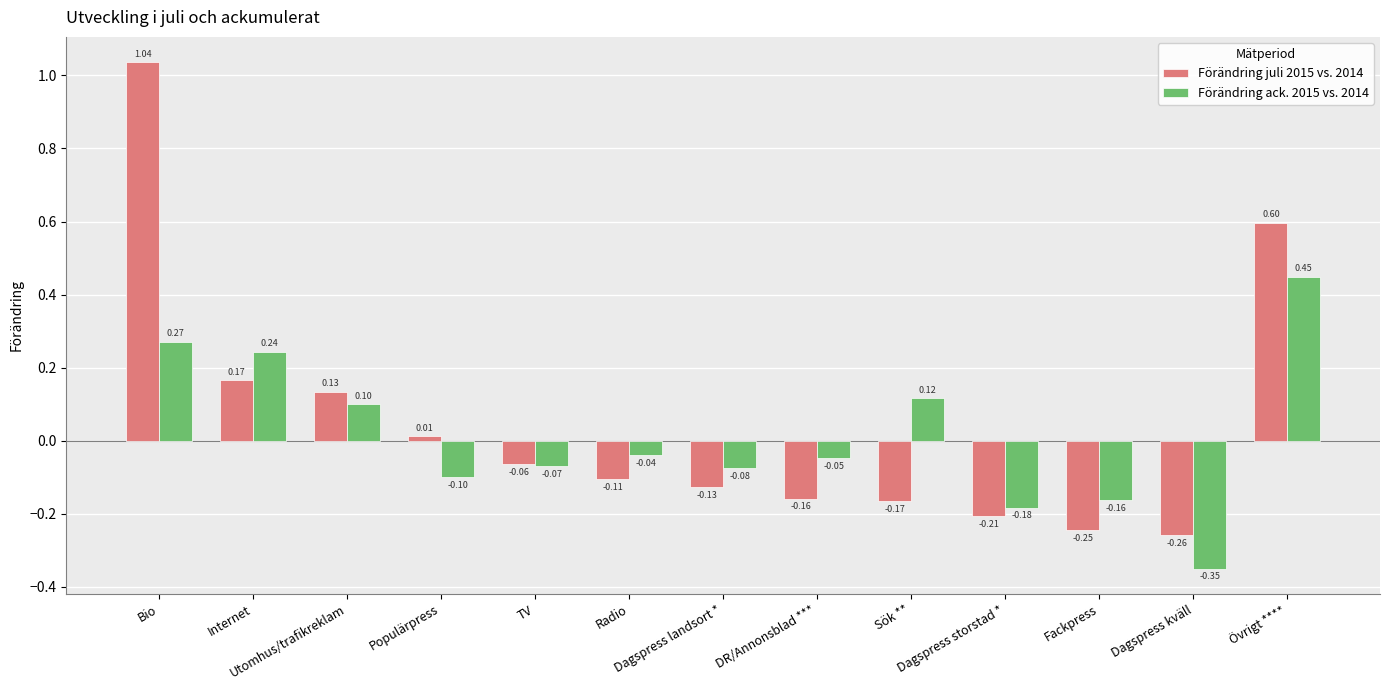

At how many categories does at least one series exceed 0?

6